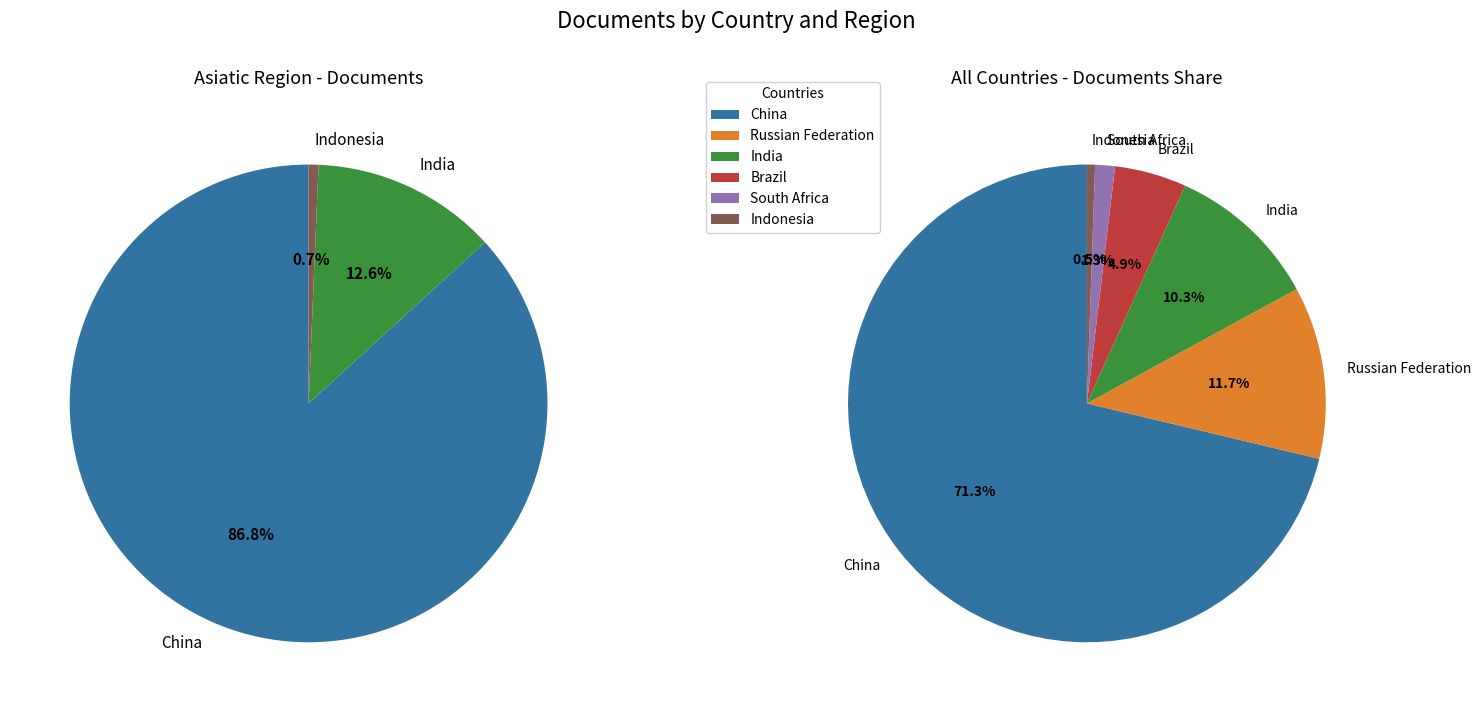

Count the number of slices in the pie.

6